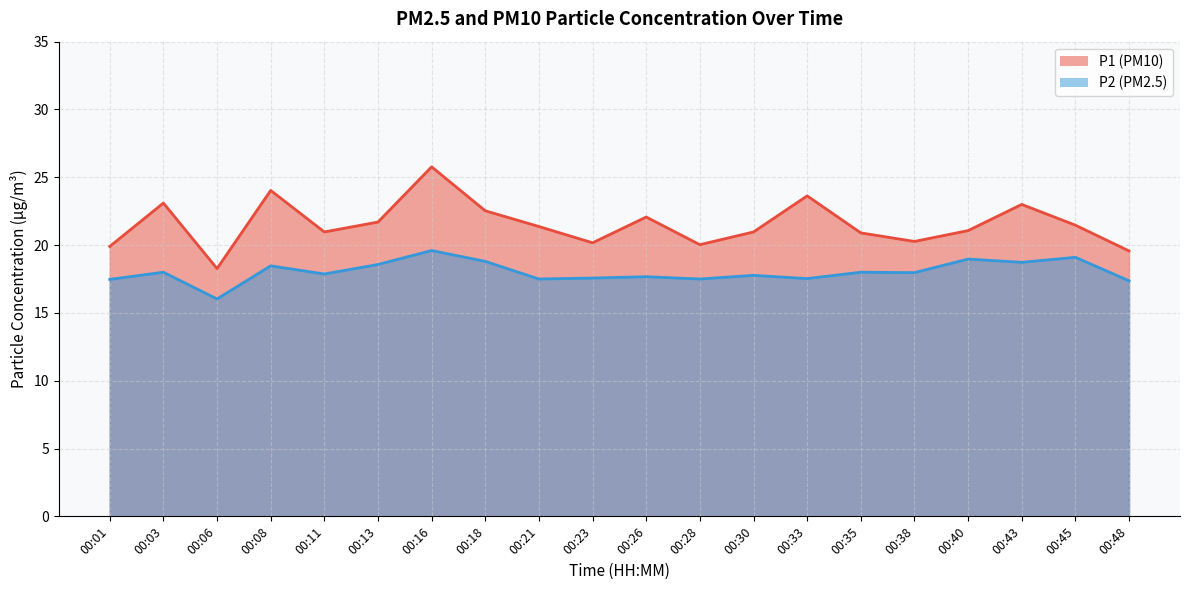

What is the average value of the P2 series?

18.0